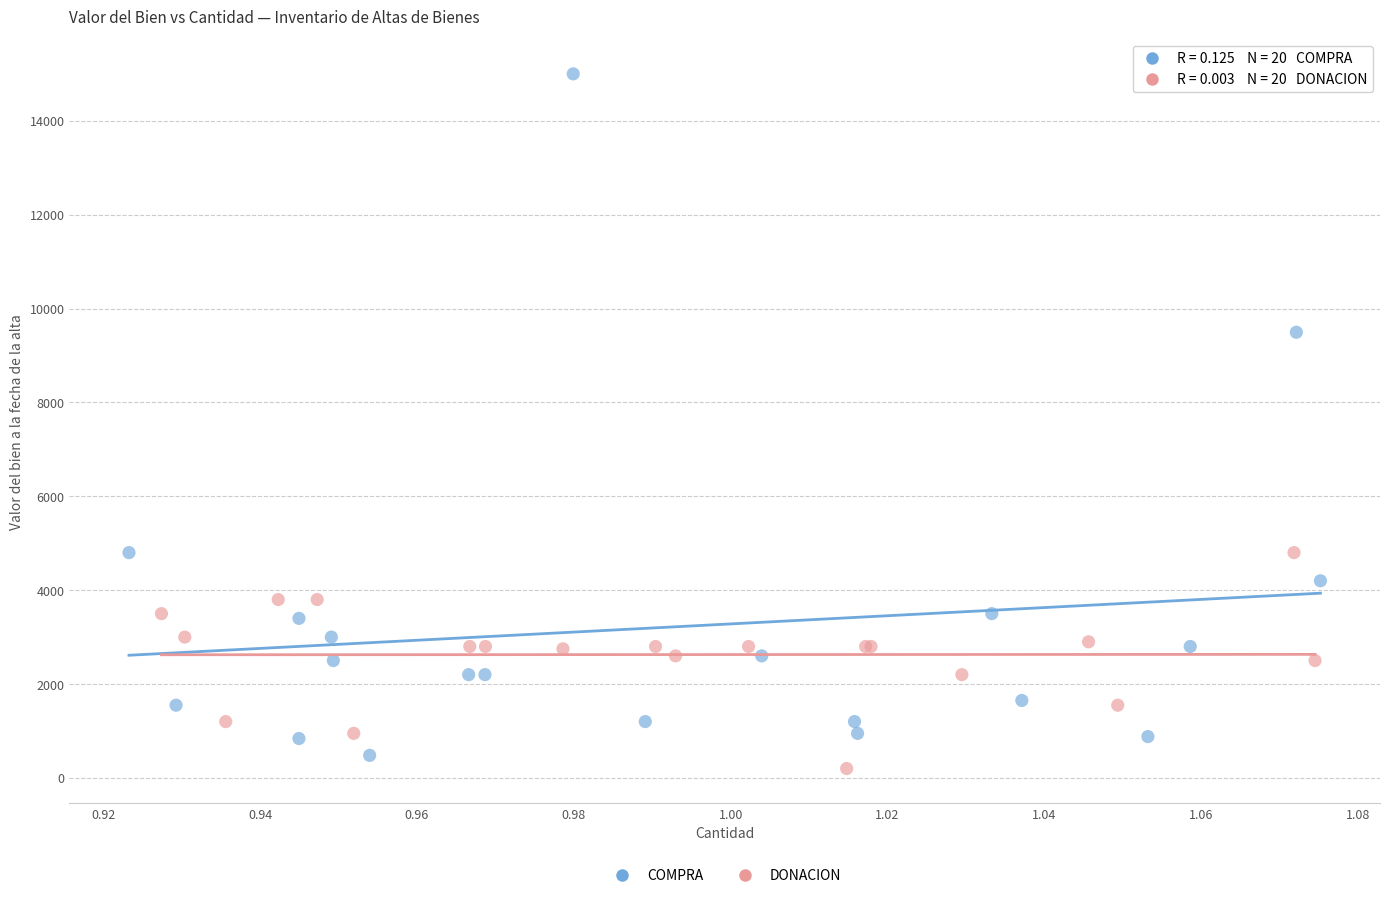

Which series has the largest Y range (max minus min)?

COMPRA